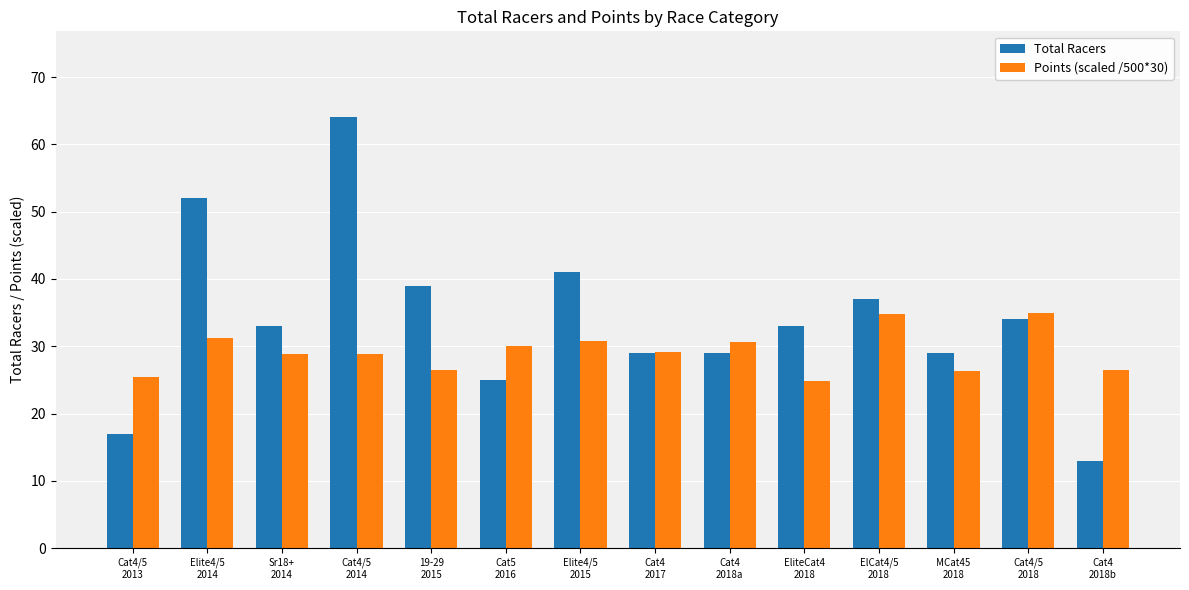

What is the sum of all Points (scaled /500*30) values?

408.8